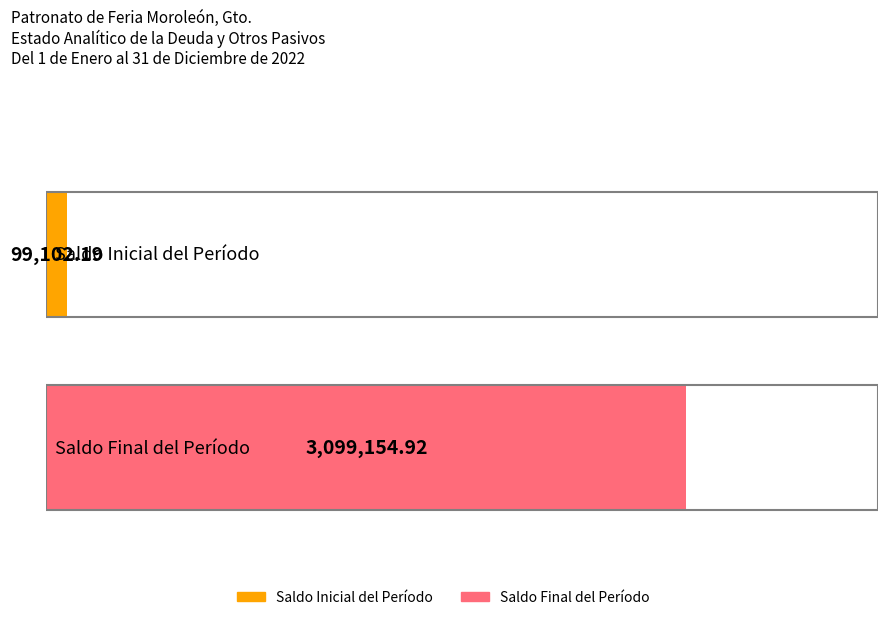

At how many categories does at least one series exceed 2101038?

1